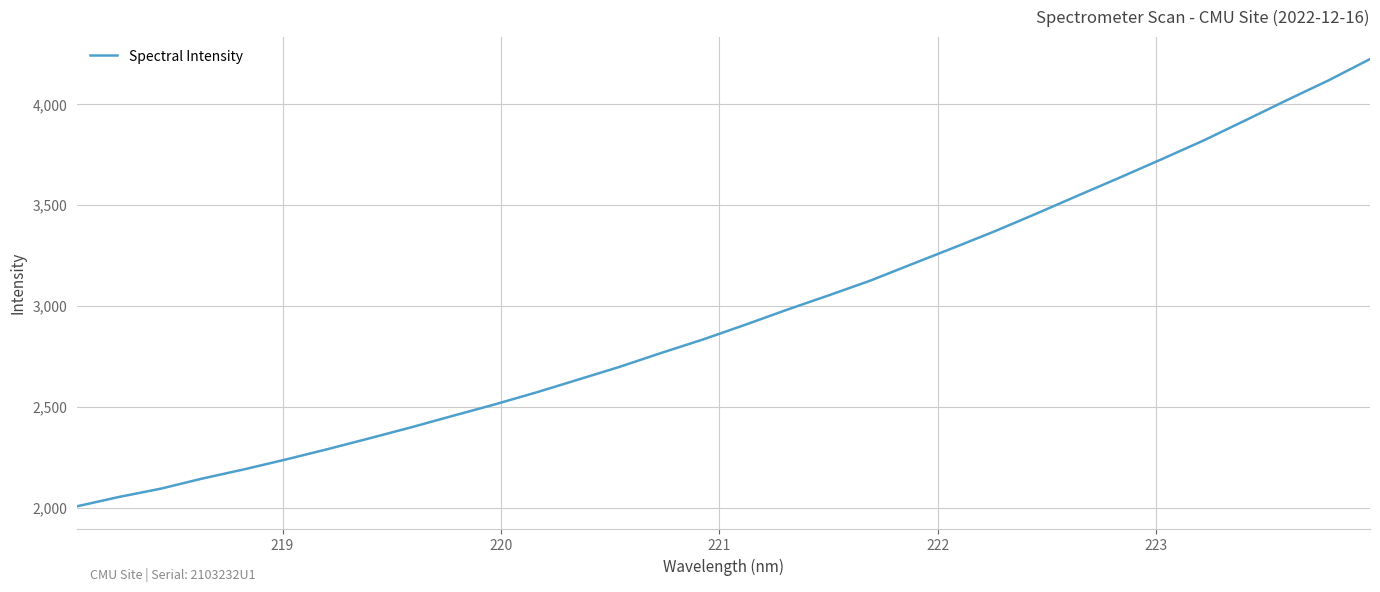

What is the difference between the maximum and minimum values?

2216.8